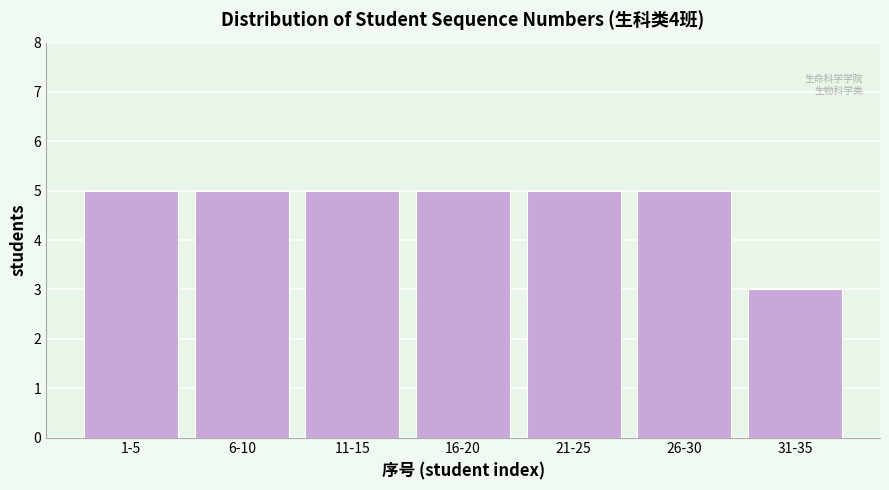

Reading right to left, list all the values displayed in this chart.

31-35=3	26-30=5	21-25=5	16-20=5	11-15=5	6-10=5	1-5=5